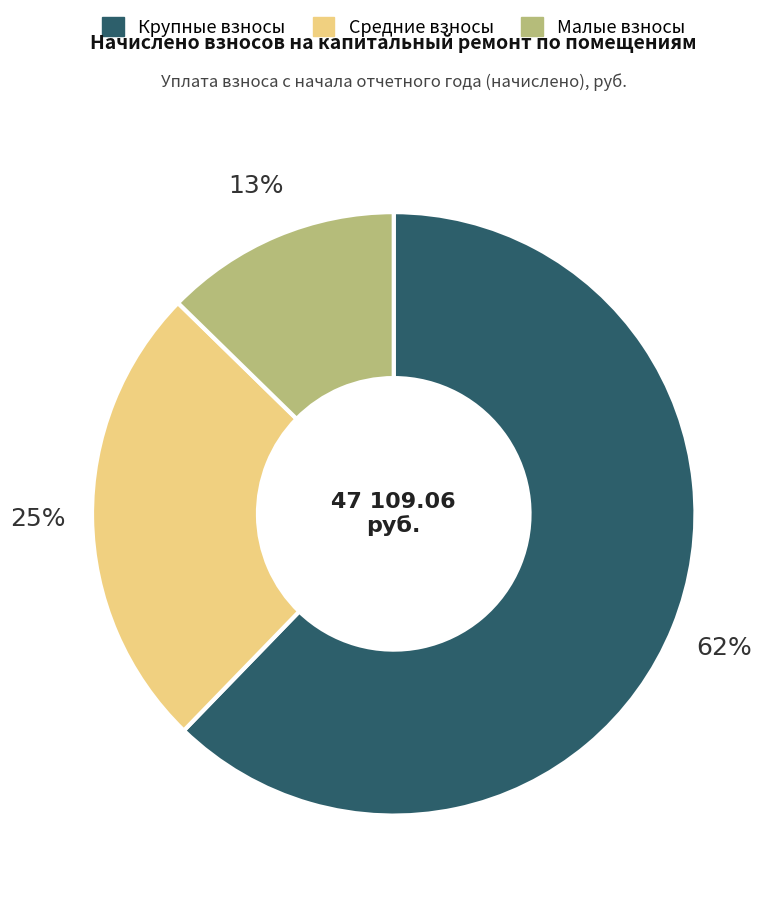

To the nearest percent, what is the combined percentage of Крупные взносы and Малые взносы?

75%